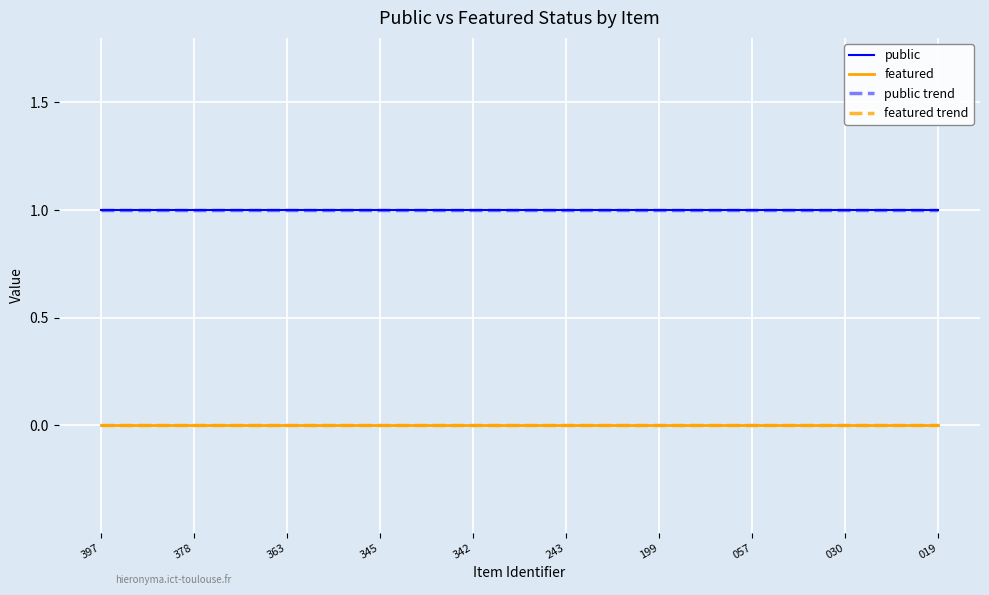

Reading left to right, list all the values displayed in this chart.

public: 1	1	1	1	1	1	1	1	1	1
featured: 0	0	0	0	0	0	0	0	0	0
public trend: 1	1	1	1	1	1	1	1	1	1
featured trend: 0	0	0	0	0	0	0	0	0	0